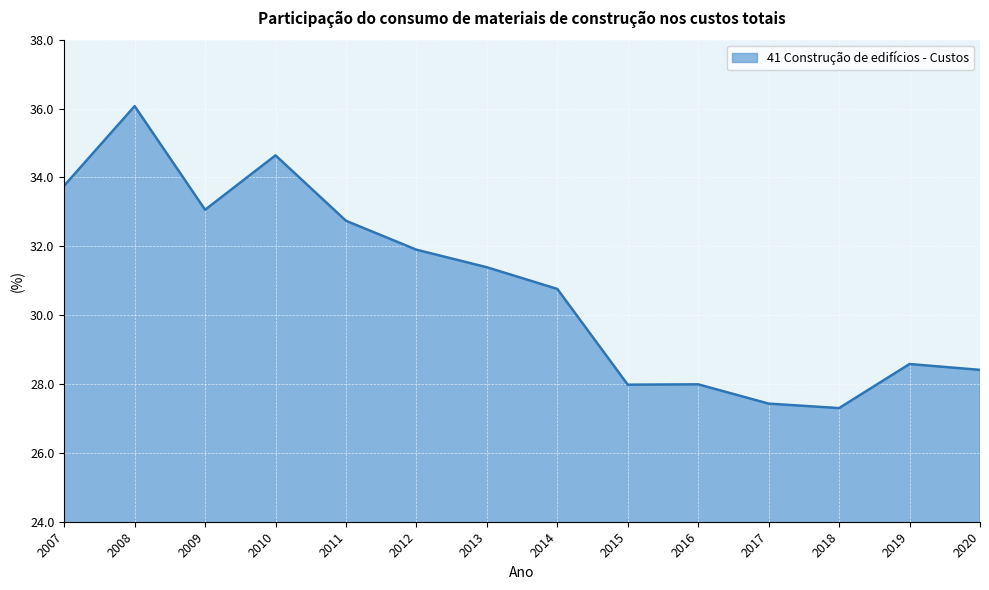

What is the difference between the values at 2019 and 2015?

0.6